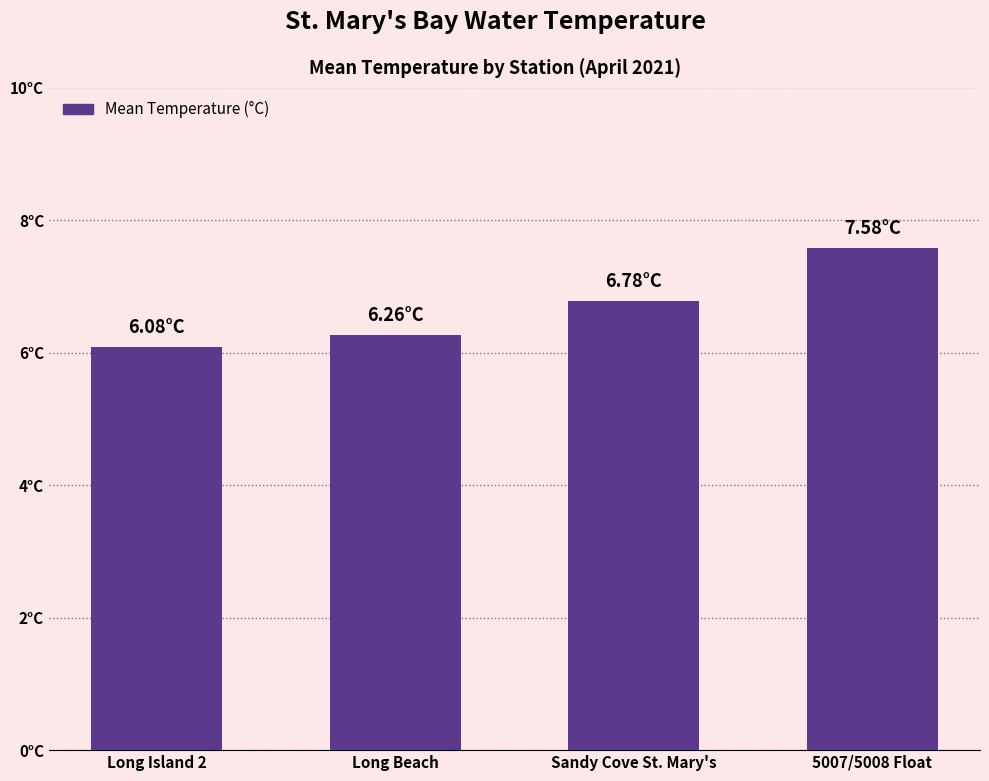

The chart shows a value of 11.7 at 5007/5008 Float. True or false?

False